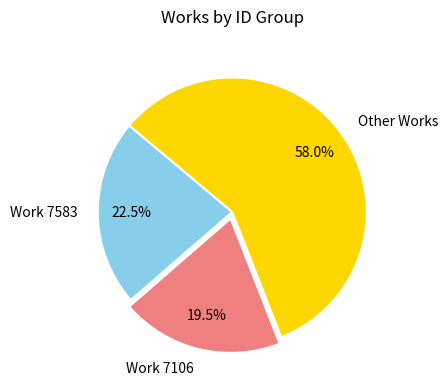

What is the total percentage of Other Works and Work 7106?

77.5%